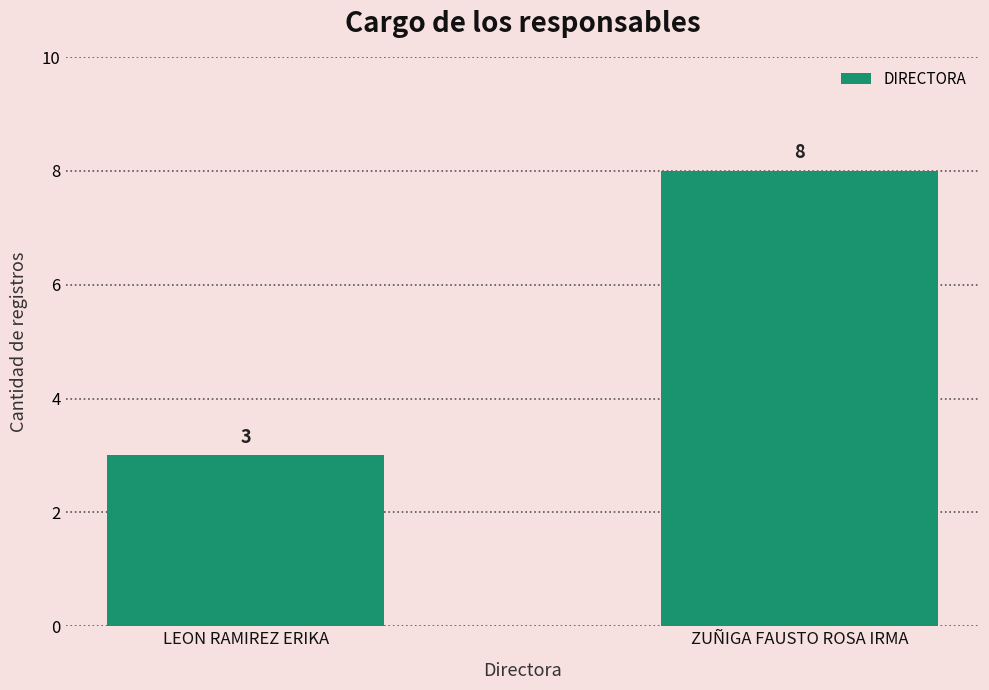

What is the difference between the maximum and minimum values?

5